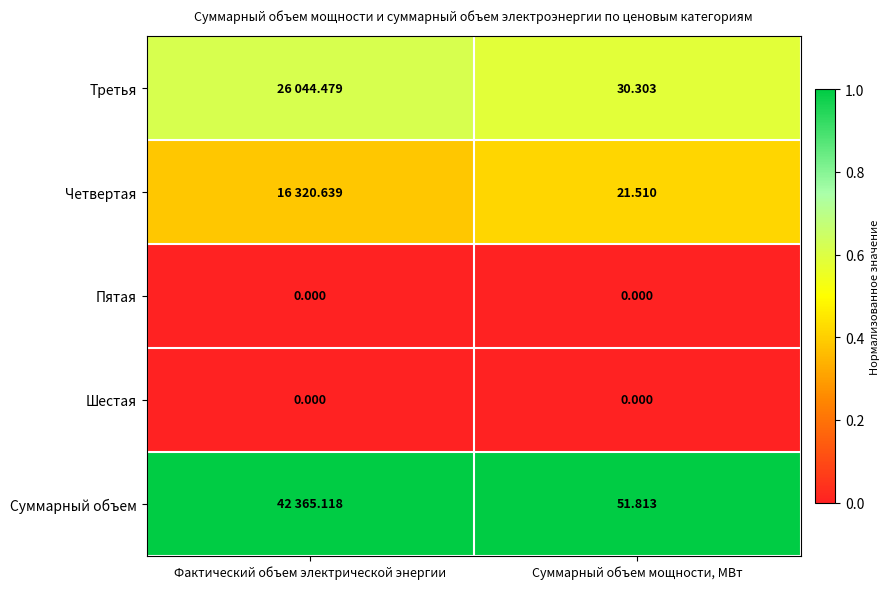

Which category has the highest value in the Третья series?

Фактический объем электрической энергии